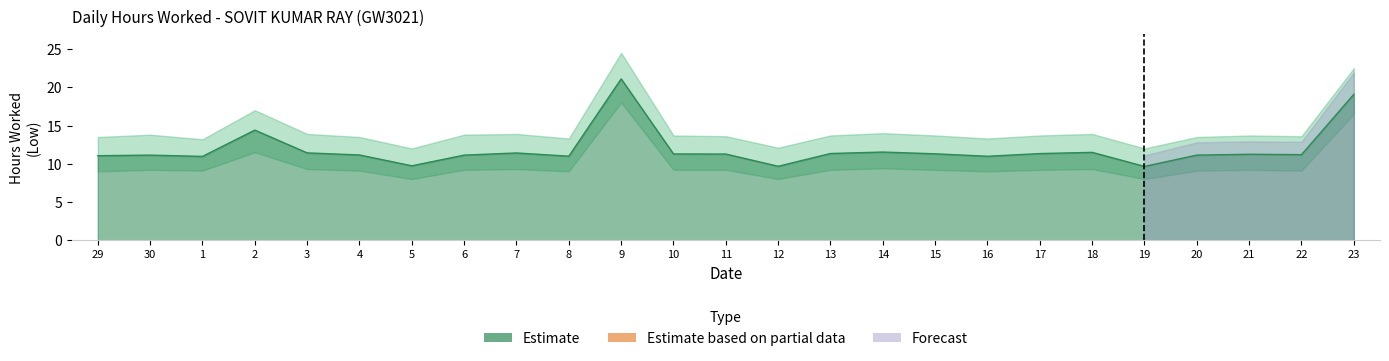

What is the label of the 2nd point from the right?

22